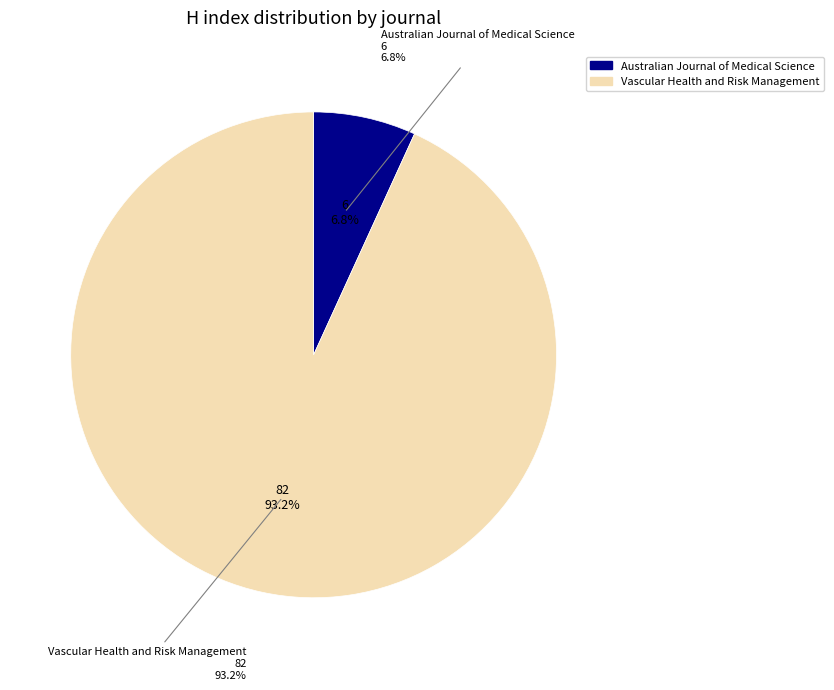

What is the largest slice in the pie chart?

Vascular Health and Risk Management